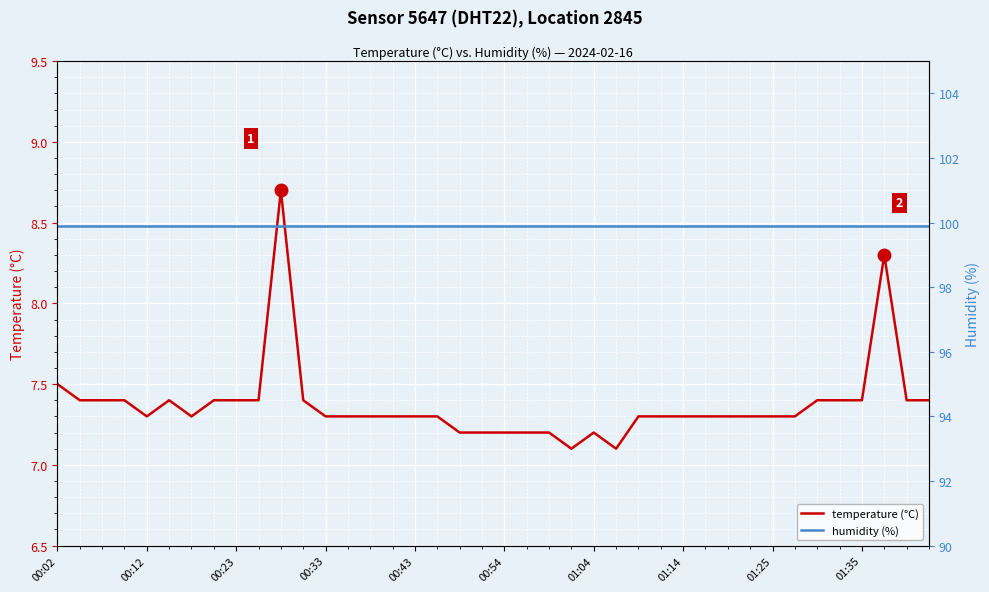

Reading left to right, transcribe all the data shown in this chart.

temperature (°C): 7.5	7.4	7.4	7.4	7.3	7.4	7.3	7.4	7.4	7.4	8.7	7.4	7.3	7.3	7.3	7.3	7.3	7.3	7.2	7.2	7.2	7.2	7.2	7.1	7.2	7.1	7.3	7.3	7.3	7.3	7.3	7.3	7.3	7.3	7.4	7.4	7.4	8.3	7.4	7.4
humidity (%): 99.9	99.9	99.9	99.9	99.9	99.9	99.9	99.9	99.9	99.9	99.9	99.9	99.9	99.9	99.9	99.9	99.9	99.9	99.9	99.9	99.9	99.9	99.9	99.9	99.9	99.9	99.9	99.9	99.9	99.9	99.9	99.9	99.9	99.9	99.9	99.9	99.9	99.9	99.9	99.9